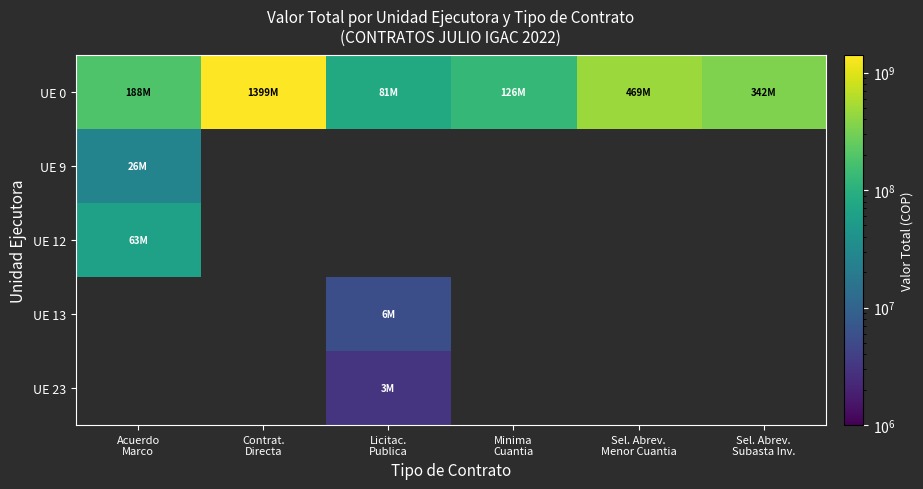

Between Sel. Abrev.
Subasta Inv. and Contrat.
Directa, which is larger?

Contrat.
Directa